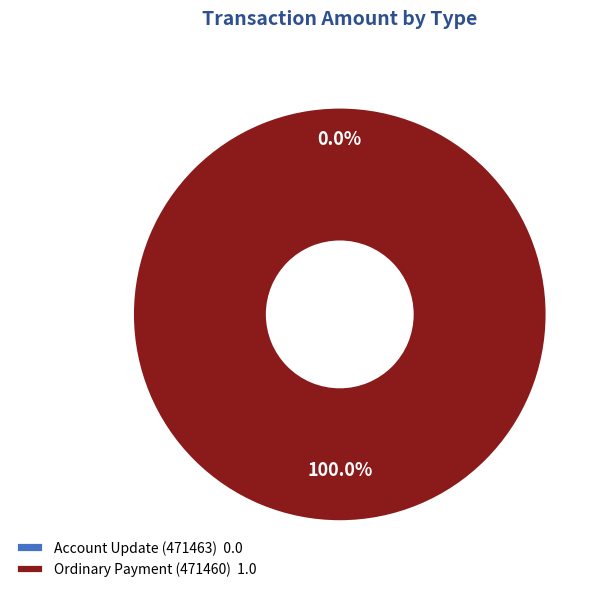

True or false: Ordinary Payment (471460) accounts for 99% of the total.

False